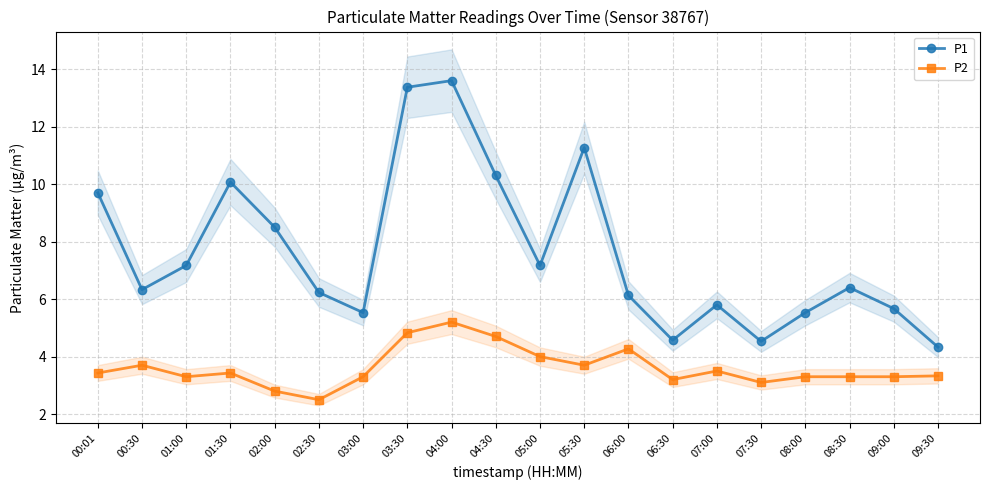

Which series changed the most between 03:30 and 05:00?

P1